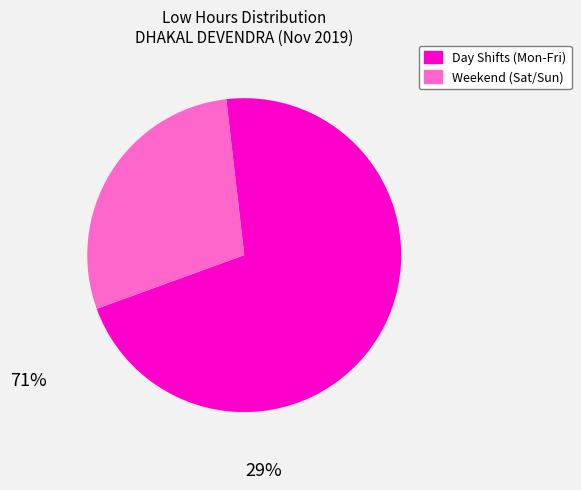

Does any single category account for the majority?

Yes